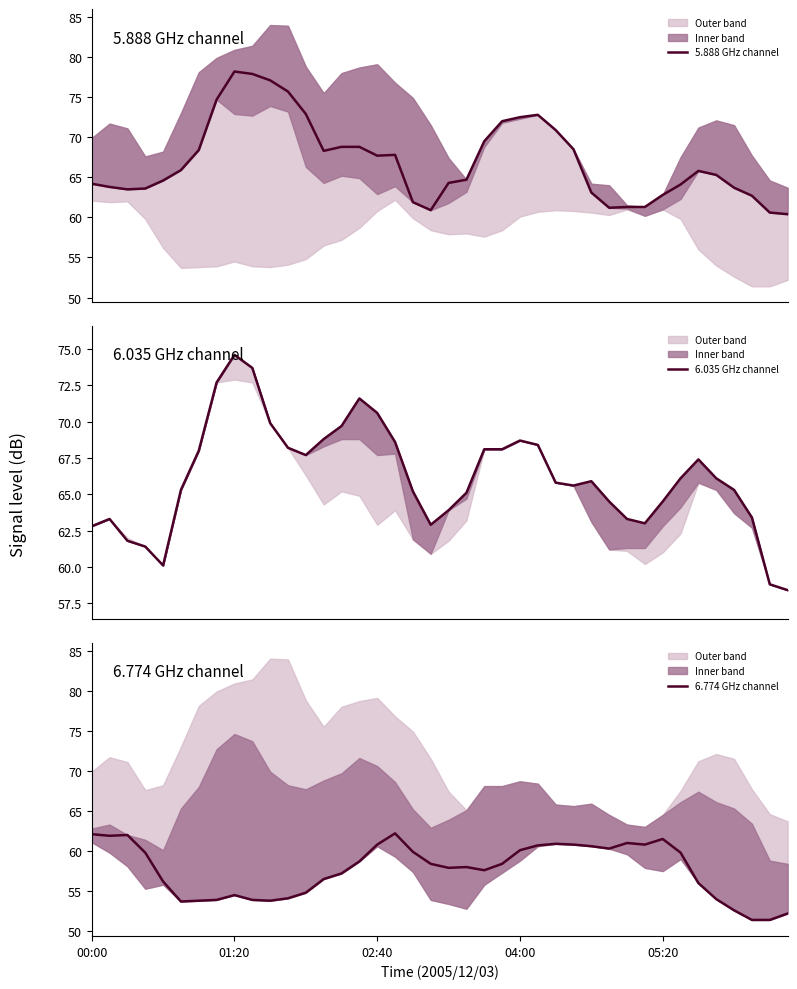

After their last crossing, which series has the higher values: 5.888 GHz channel or 6.035 GHz channel?

5.888 GHz channel